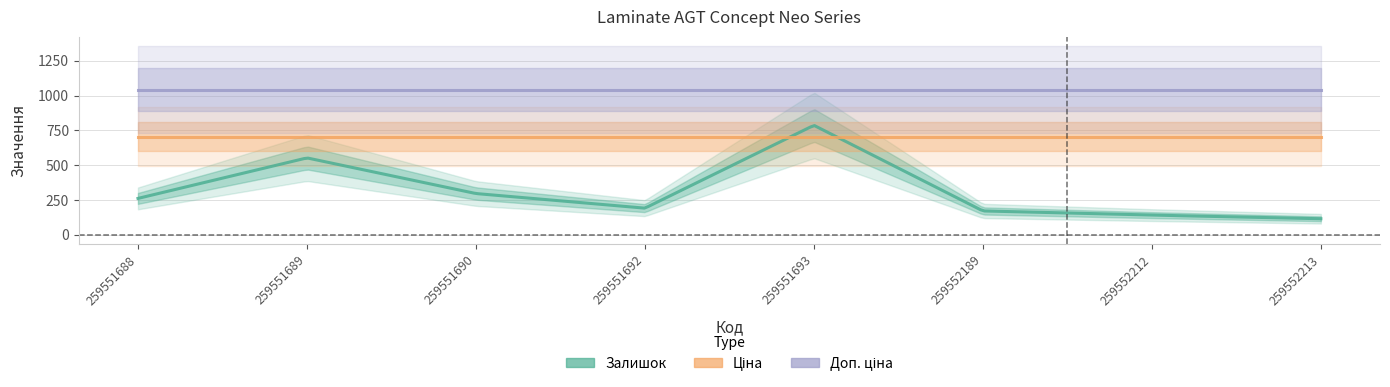

Reading left to right, what are all the values shown in this chart?

Залишок: 259551688=261.0	259551689=552.0	259551690=296.0	259551692=191.0	259551693=786.0	259552189=171.0	259552212=141.0	259552213=115.0
Ціна: 259551688=705.5	259551689=705.5	259551690=705.5	259551692=705.5	259551693=705.5	259552189=705.5	259552212=705.5	259552213=705.5
Доп. ціна: 259551688=1042.0	259551689=1042.0	259551690=1042.0	259551692=1042.0	259551693=1042.0	259552189=1042.0	259552212=1042.0	259552213=1042.0